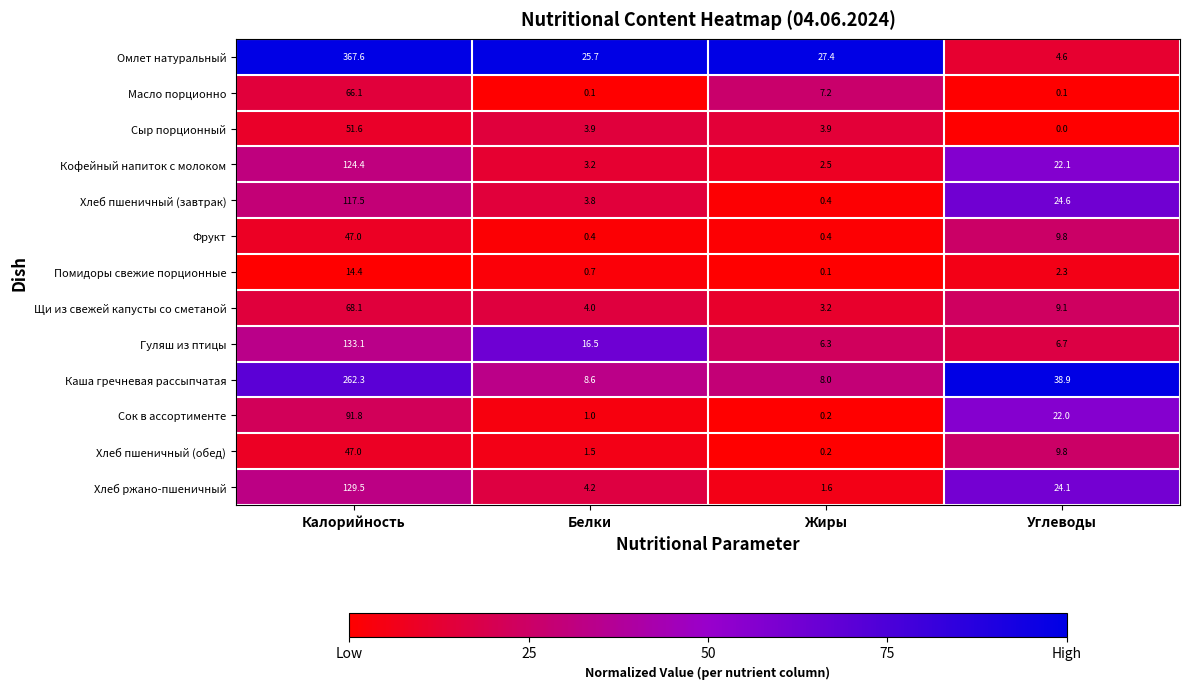

Which series changed the most between Жиры and Углеводы?

Каша гречневая рассыпчатая